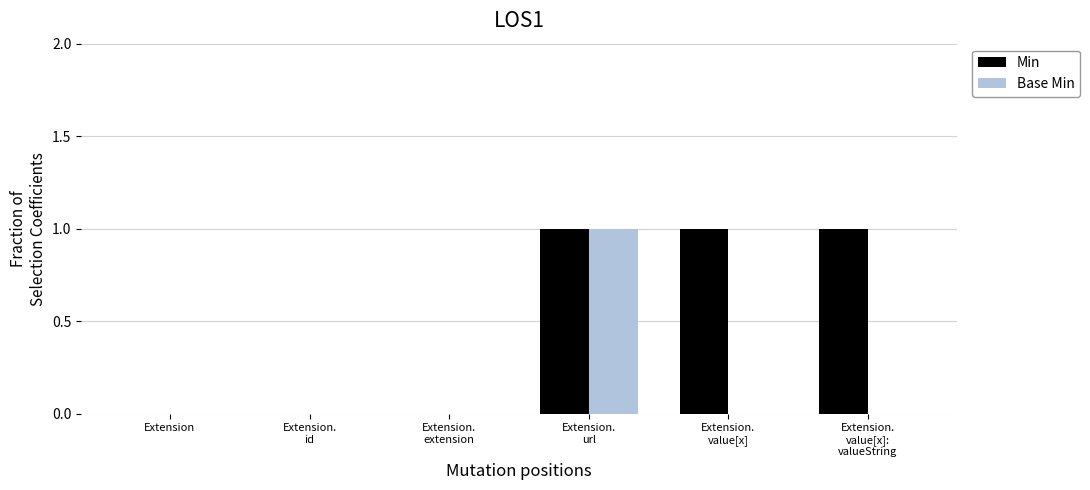

The Base Min series shows 0 at Extension.
value[x]. True or false?

True